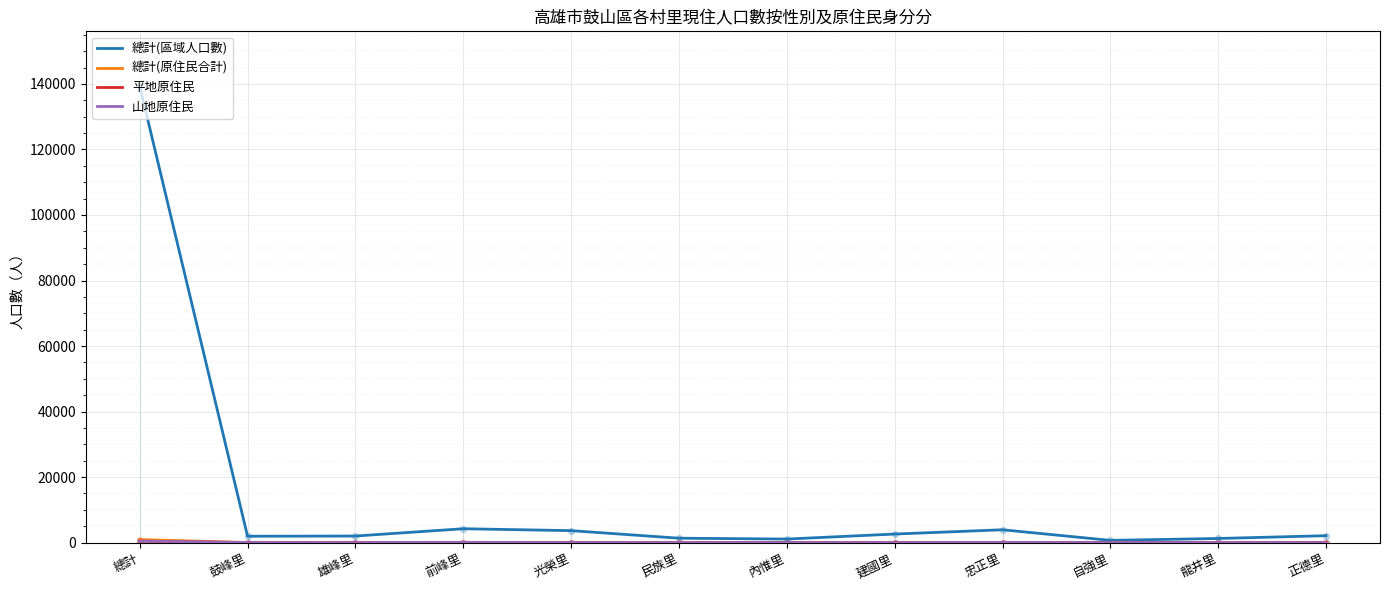

What are all the series names shown in the legend?

總計(區域人口數), 總計(原住民合計), 平地原住民, 山地原住民